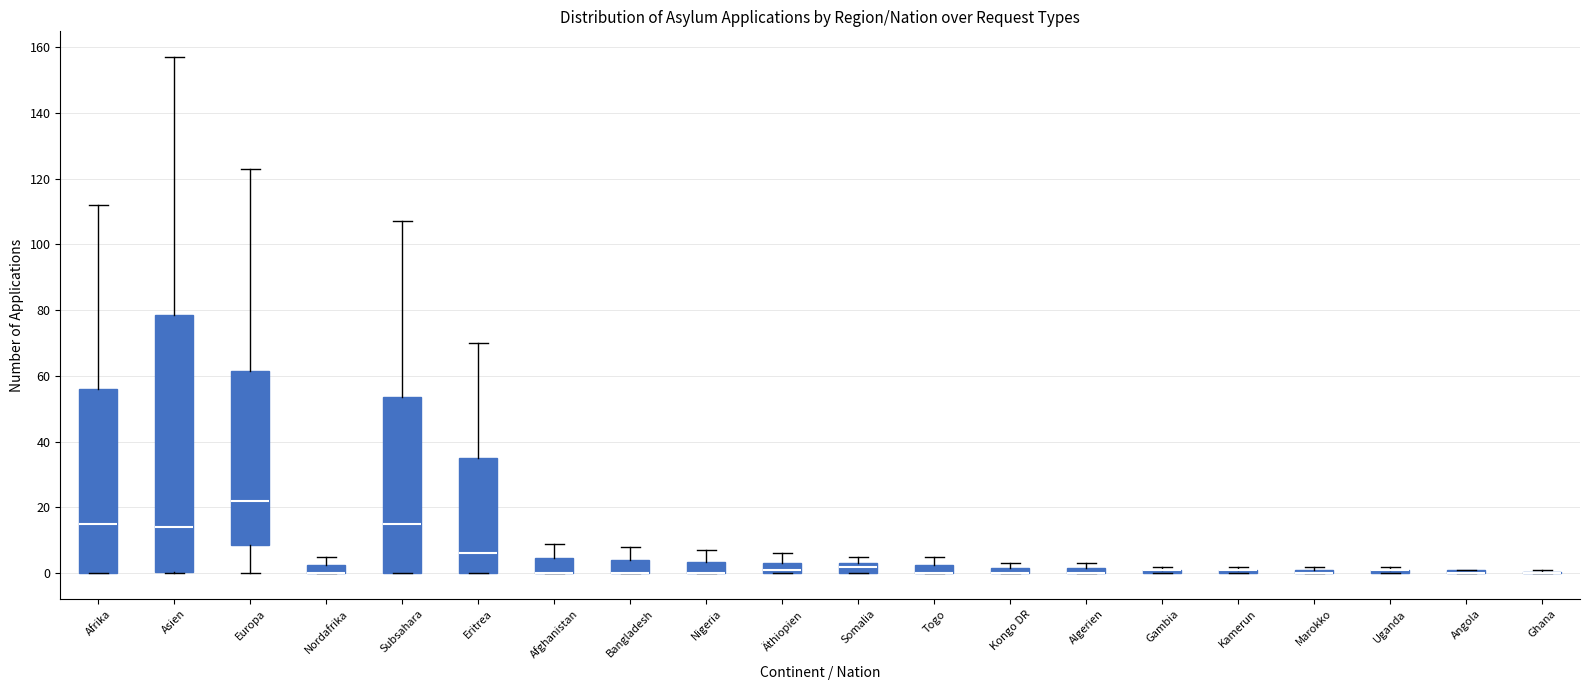

Which box is the tallest, from its lower edge to its upper edge?

Asien